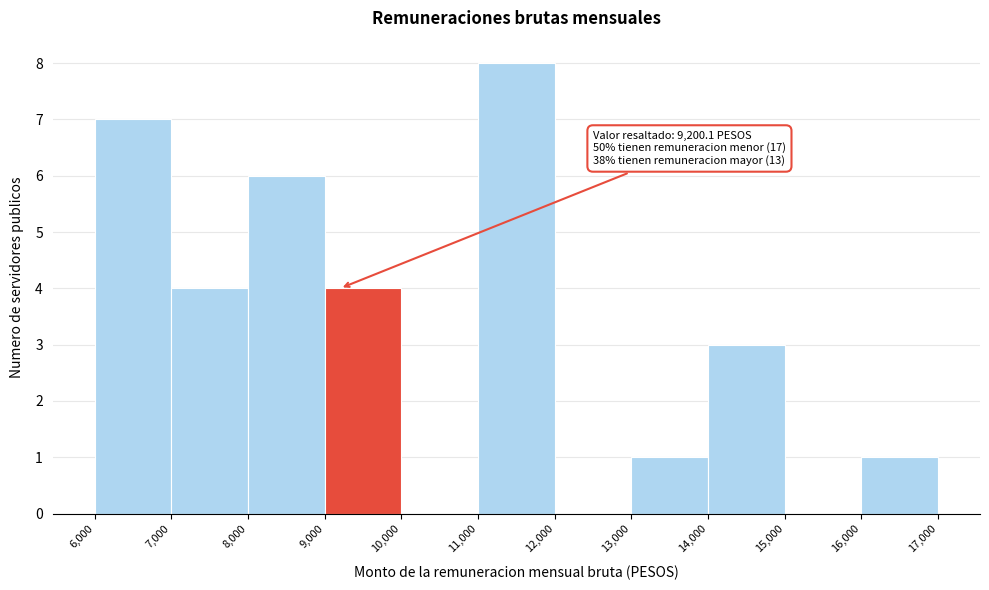

Which range on the x-axis has the tallest bar?

11,000 to 12,000